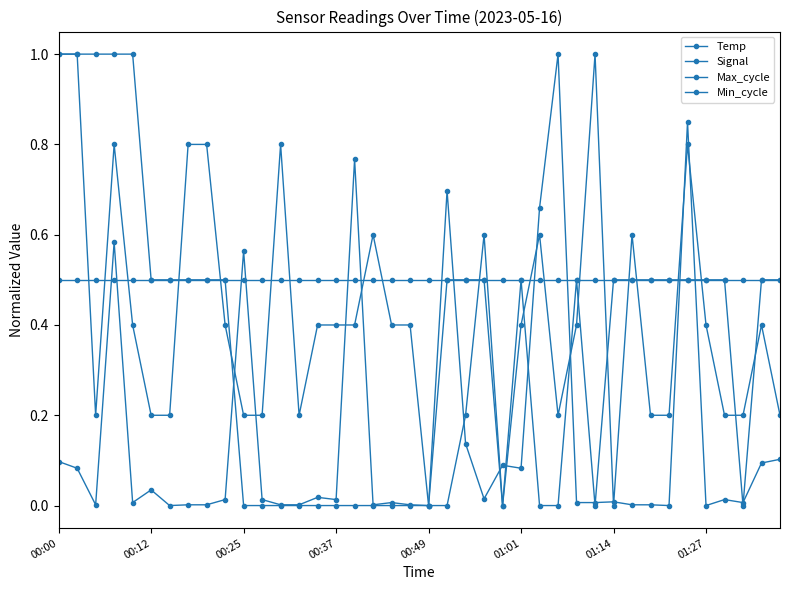

Reading right to left, list all the values displayed in this chart.

Temp: 0.5	0.5	0.0	0.5	0.5	0.5	0.5	0.5	0.5	0.5	0.0	0.5	0.0	0.0	0.5	0.0	0.5	0.5	0.5	0.0	0.0	0.0	0.0	0.0	0.0	0.0	0.0	0.0	0.0	0.0	0.5	0.5	0.5	0.5	0.5	1.0	1.0	1.0	1.0	1.0
Signal: 0.2	0.4	0.2	0.2	0.4	0.8	0.2	0.2	0.6	0.0	1.0	0.4	0.2	0.6	0.4	0.0	0.6	0.2	0.0	0.0	0.4	0.4	0.6	0.4	0.4	0.4	0.2	0.8	0.2	0.2	0.4	0.8	0.8	0.2	0.2	0.4	0.8	0.2	1.0	1.0
Max_cycle: 0.1	0.1	0.0	0.0	0.0	0.8	0.0	0.0	0.0	0.0	0.0	0.0	1.0	0.7	0.1	0.1	0.0	0.1	0.7	0.0	0.0	0.0	0.0	0.8	0.0	0.0	0.0	0.0	0.0	0.6	0.0	0.0	0.0	0.0	0.0	0.0	0.6	0.0	0.1	0.1
Min_cycle: 0.5	0.5	0.5	0.5	0.5	0.5	0.5	0.5	0.5	0.5	0.5	0.5	0.5	0.5	0.5	0.5	0.5	0.5	0.5	0.5	0.5	0.5	0.5	0.5	0.5	0.5	0.5	0.5	0.5	0.5	0.5	0.5	0.5	0.5	0.5	0.5	0.5	0.5	0.5	0.5